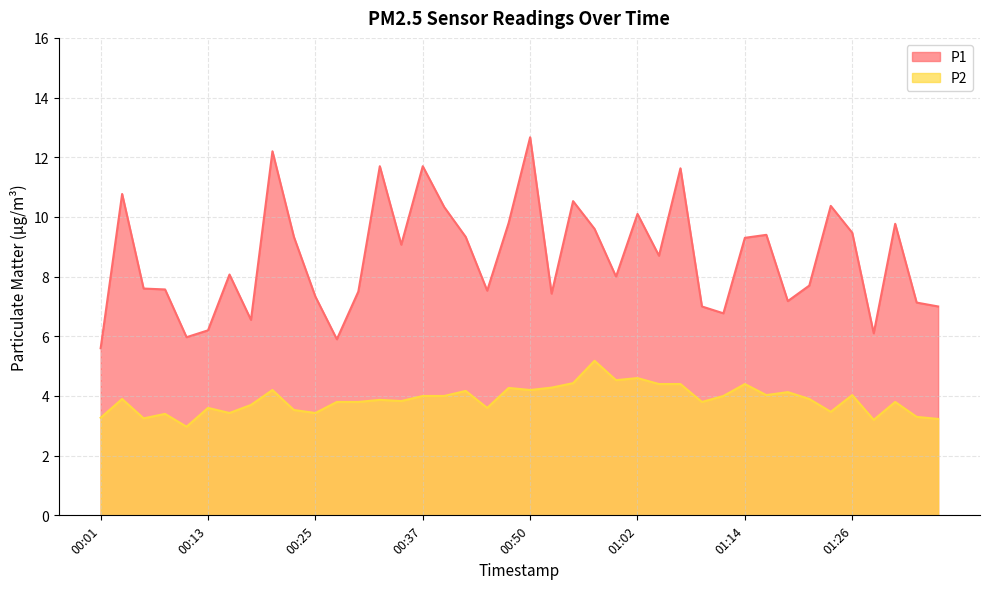

True or false: P2 has a value of 1.8 at 00:23.

False